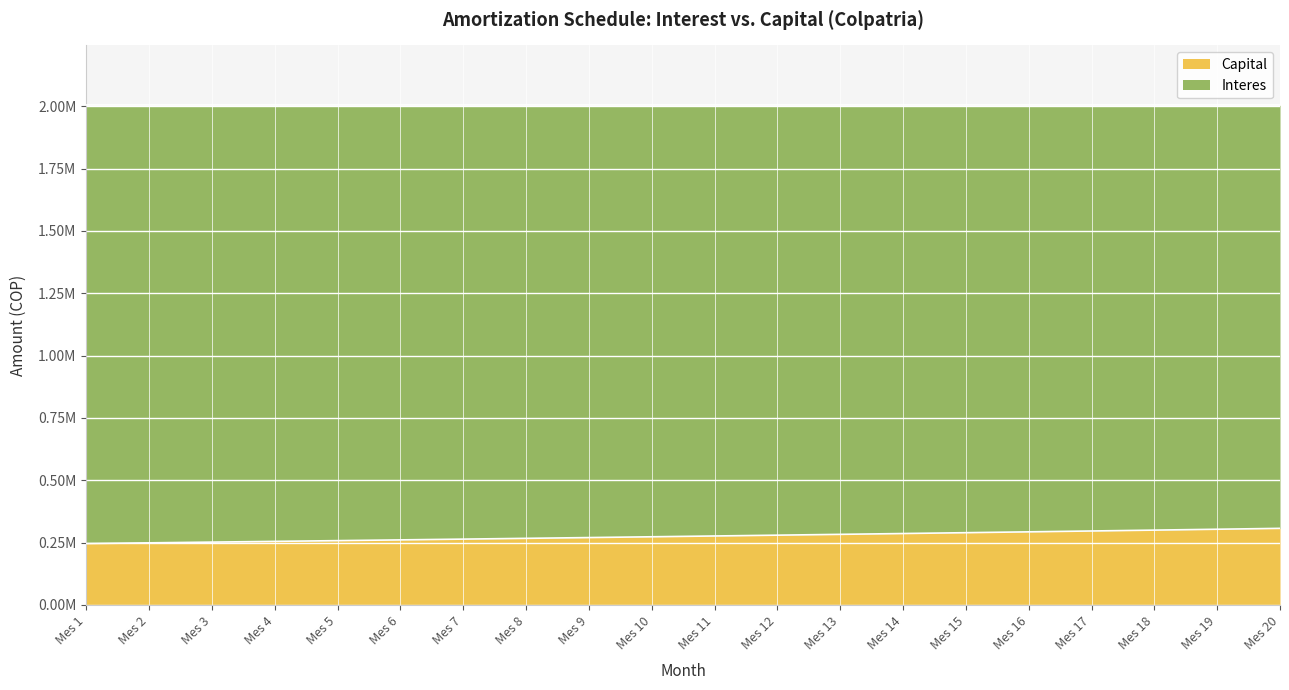

The value at Mes 14 is 372951.9. True or false?

False